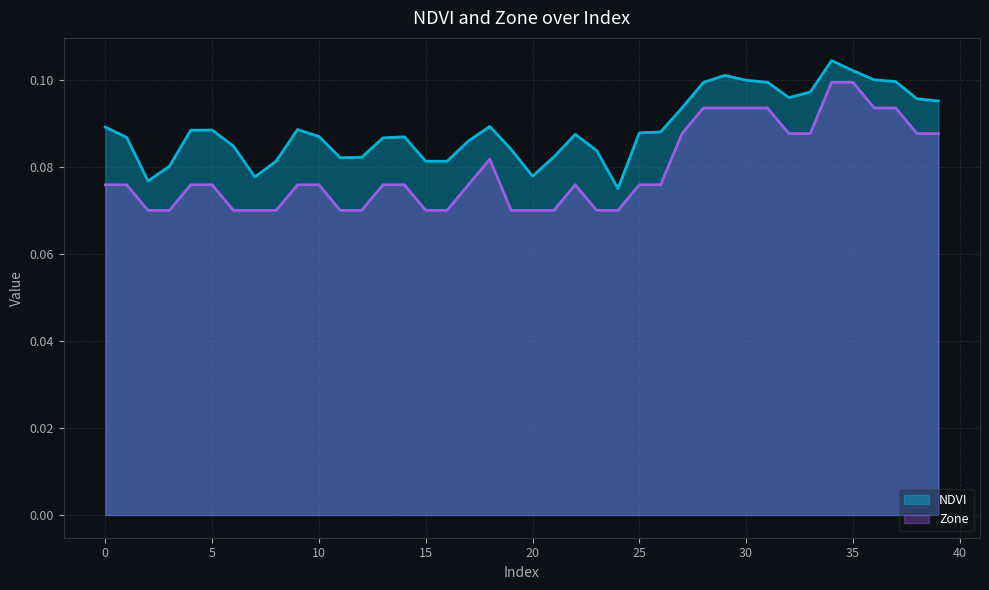

Is the value of Zone at 31 greater than the value of NDVI at 12?

Yes